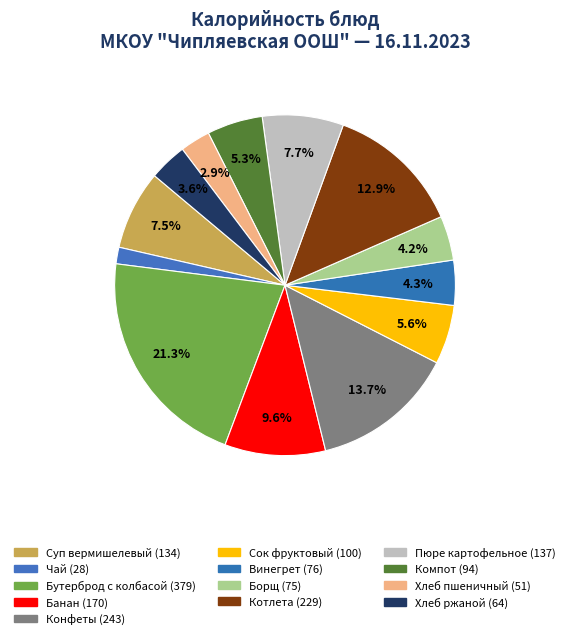

True or false: Сок фруктовый accounts for 11% of the total.

False